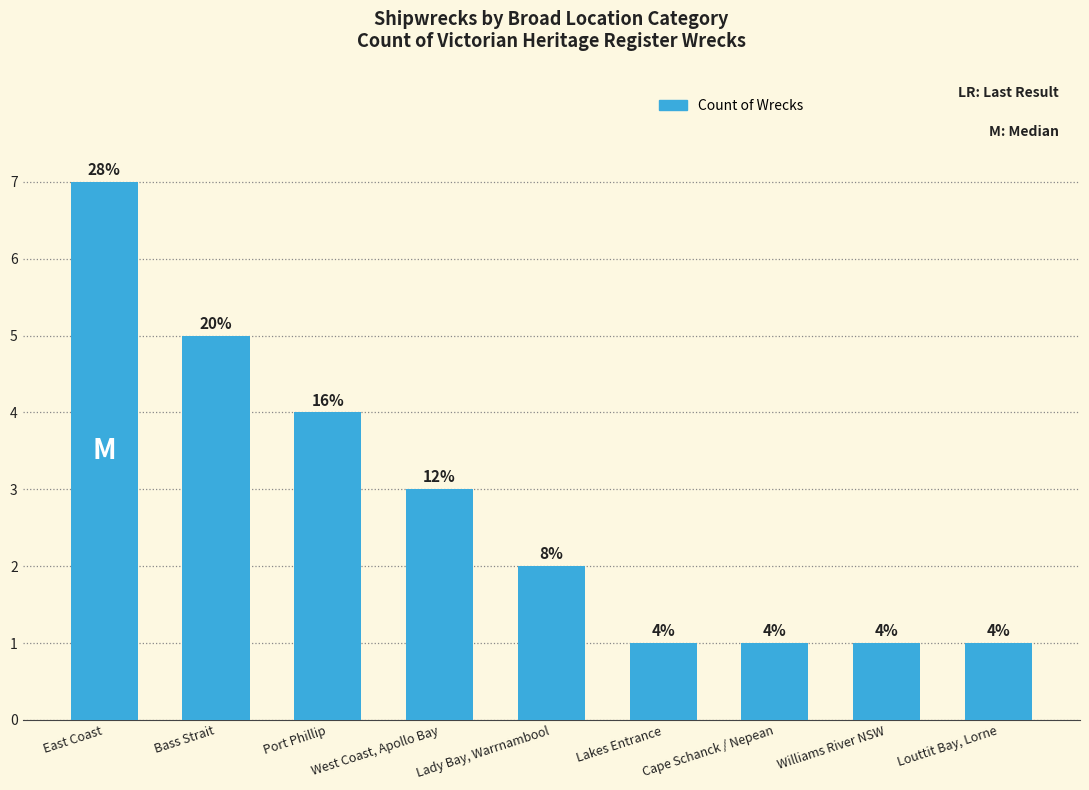

How many bars are there in total?

9